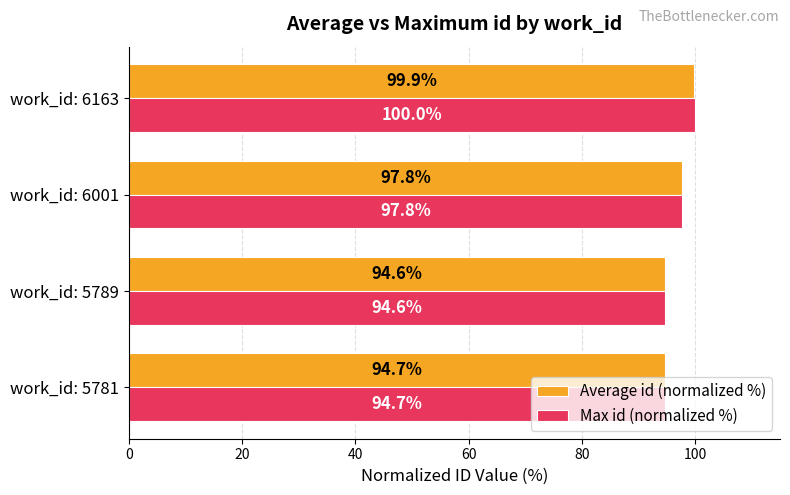

At which category is the sum across all series the highest?

work_id: 6163